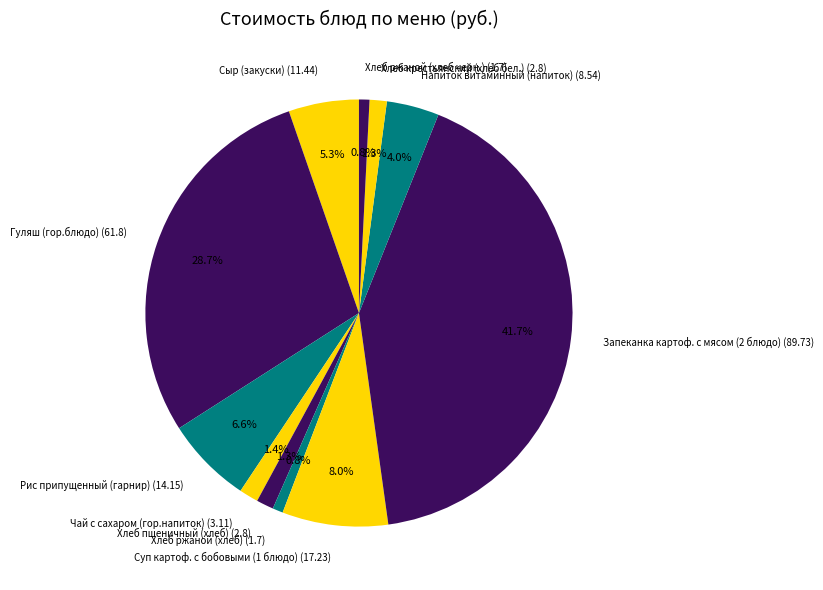

Approximately how many times larger is the value at Рис припущенный (гарнир) (14.15) compared to Хлеб пшеничный (хлеб) (2.8)?

5.1